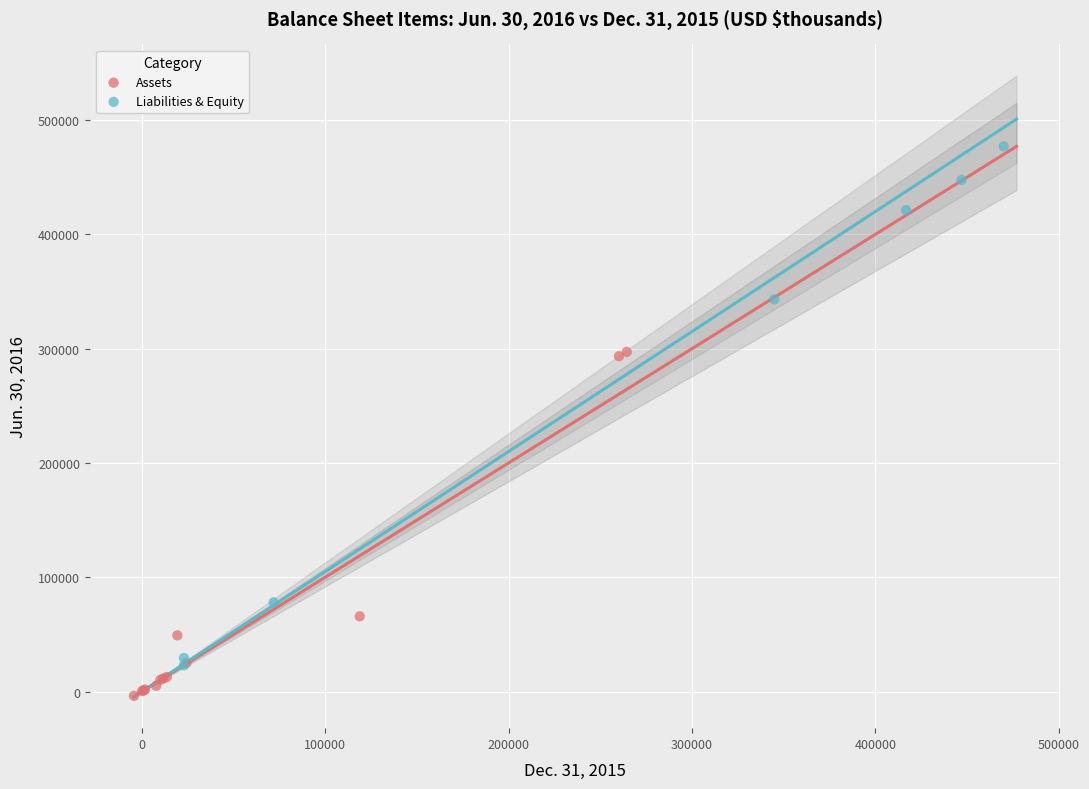

Which series reaches the maximum Y coordinate?

Liabilities & Equity